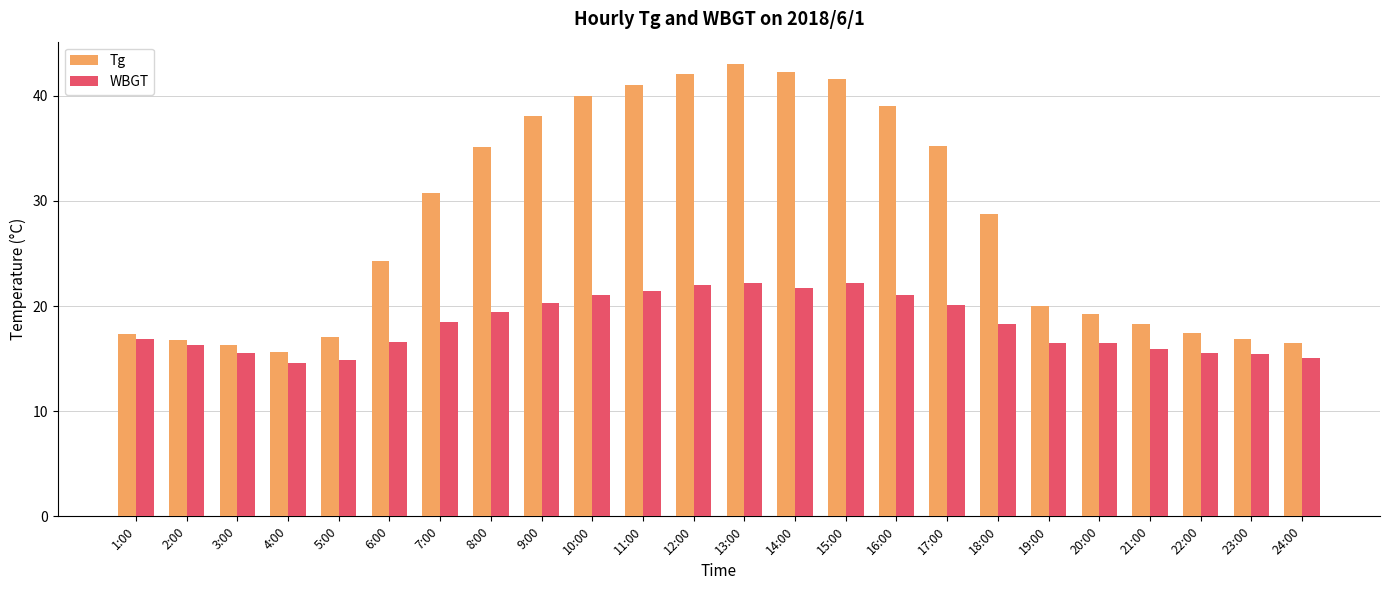

What is the greatest value displayed?

43.0